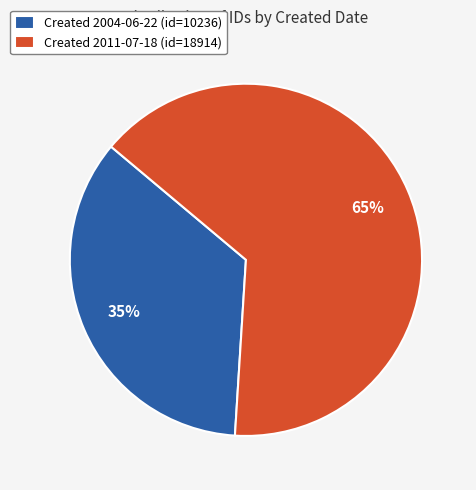

Which slice represents more than half of the pie?

Created 2011-07-18 (id=18914)